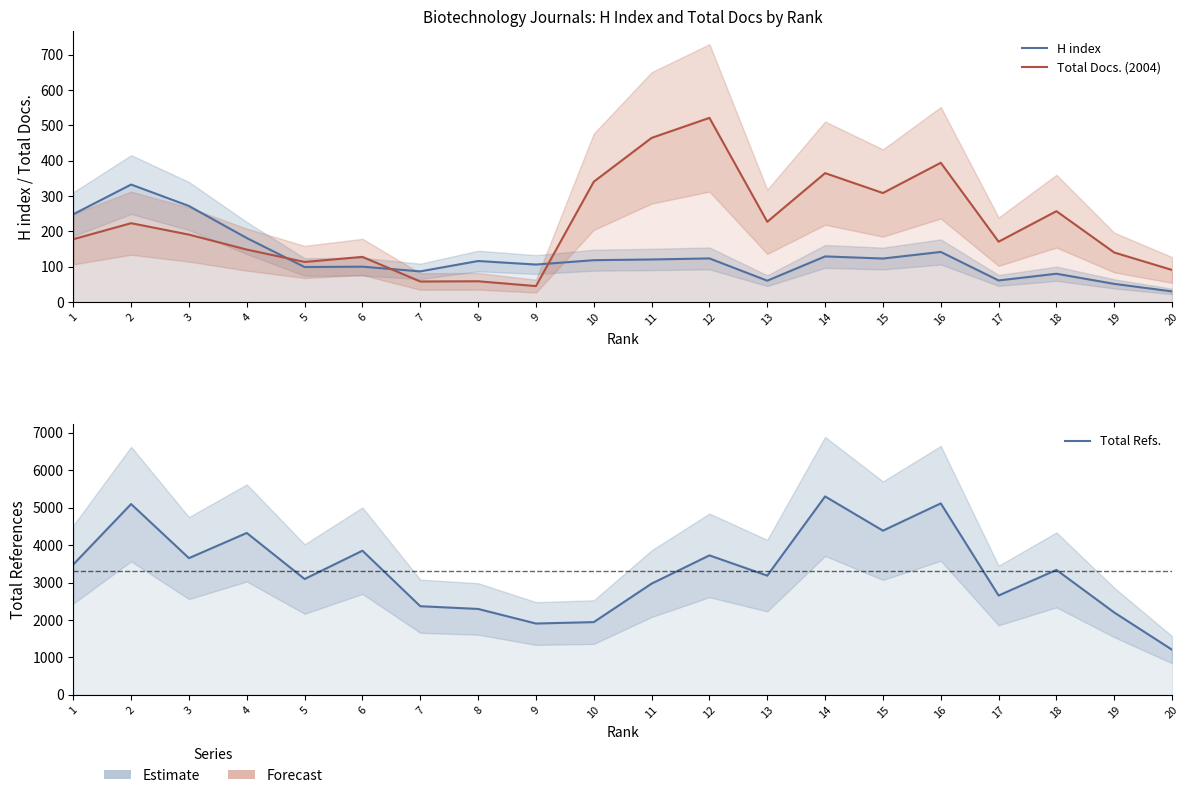

What is the difference between the maximum and minimum values in the Total Docs. (2004) series?

476.0